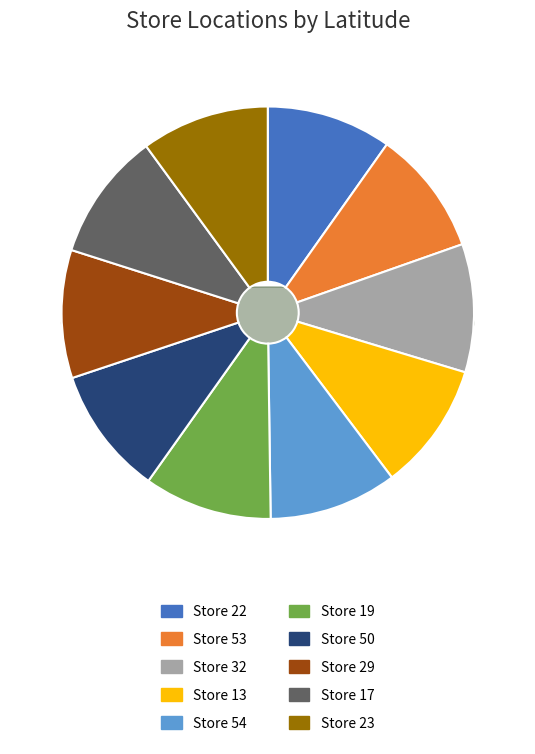

Which slice is the largest?

Store 32